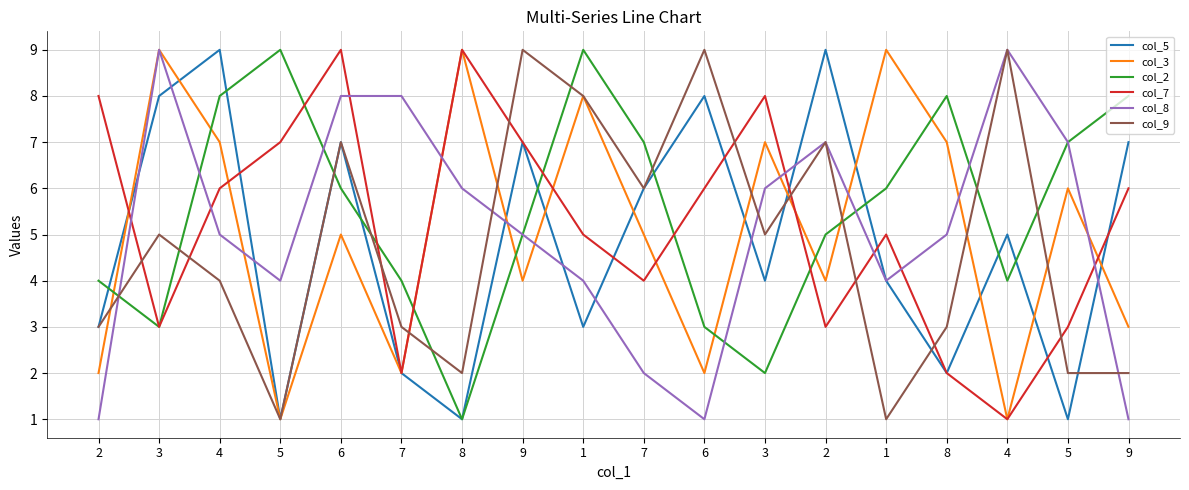

Does the chart have visible grid lines?

Yes